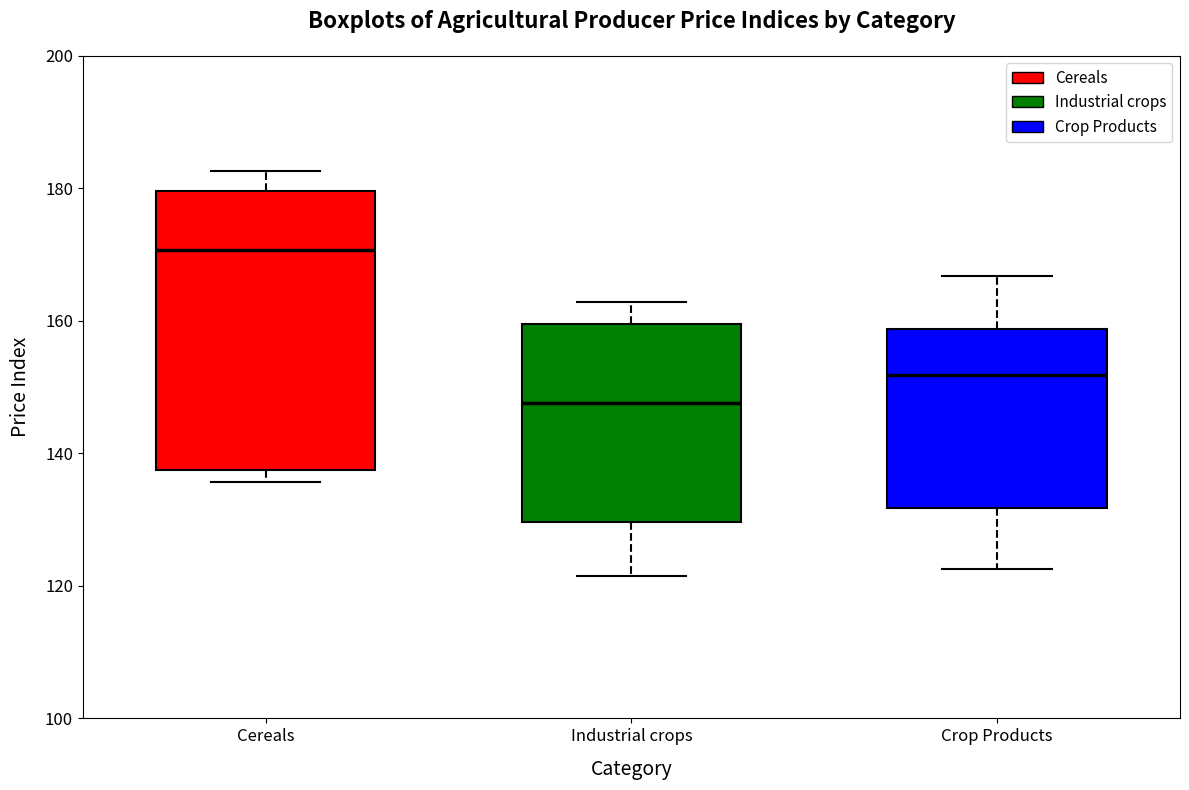

Comparing the boxes themselves (not the whiskers), which one is the tallest?

Cereals